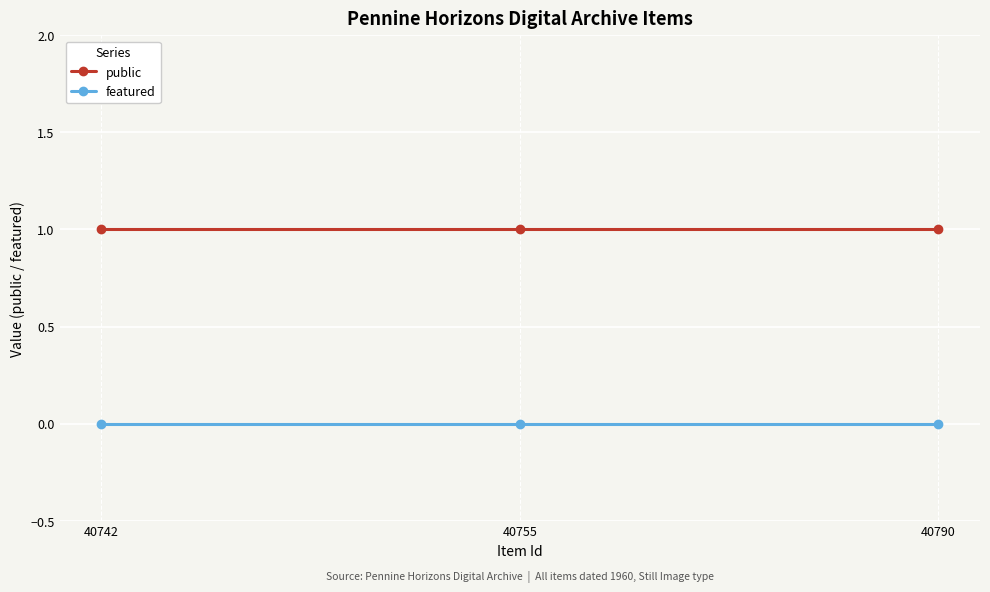

What is the difference between the highest and lowest values at 40755?

1